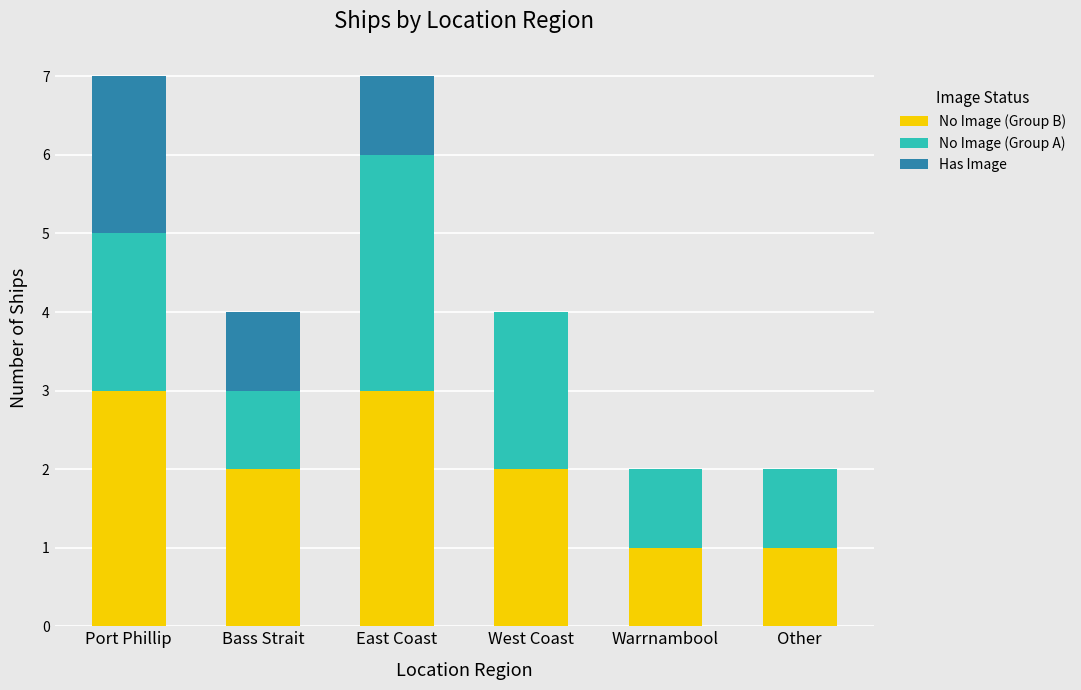

What is the total value across all series at Port Phillip?

7